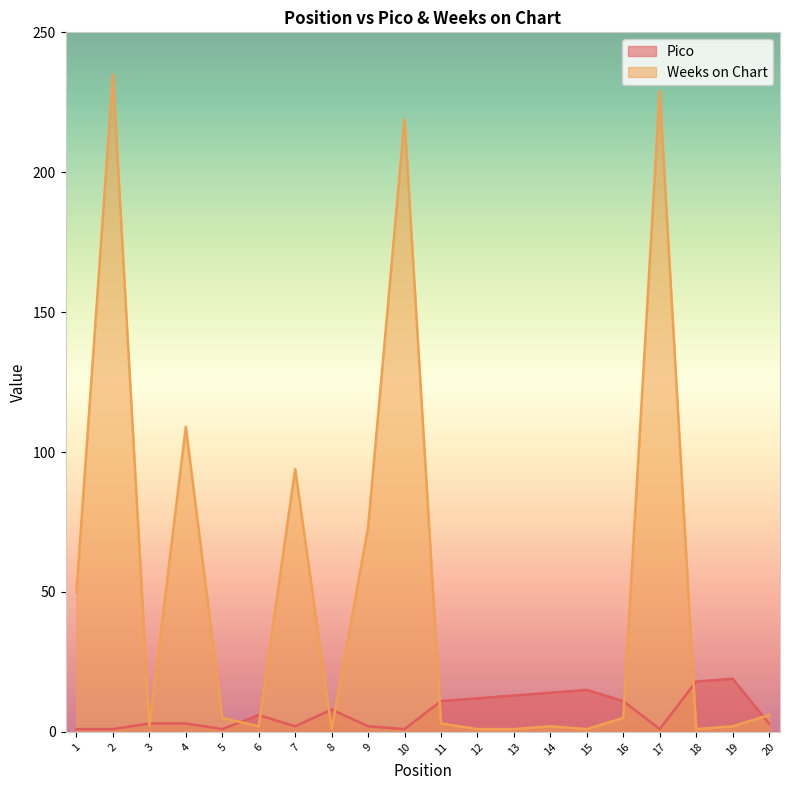

True or false: Weeks on Chart has a value of 5 at 5.

True